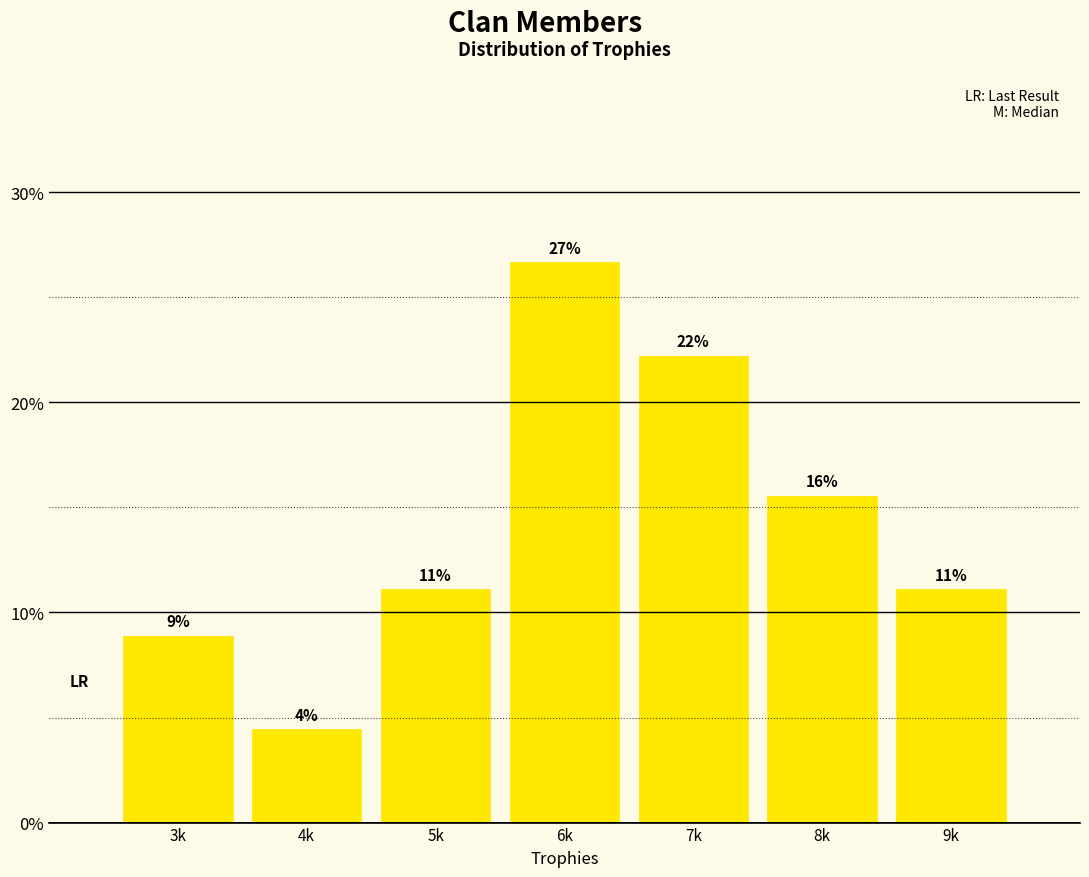

Are the bars horizontal?

No